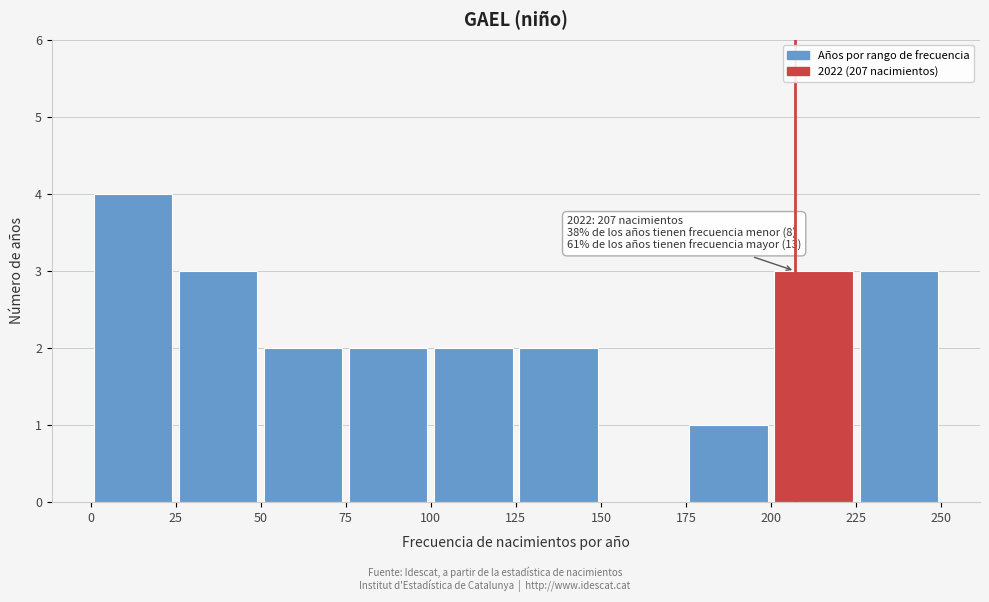

Which range on the x-axis has the tallest bar?

0 to 25